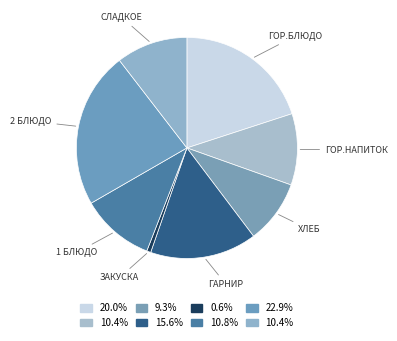

Count the number of slices in the pie.

8